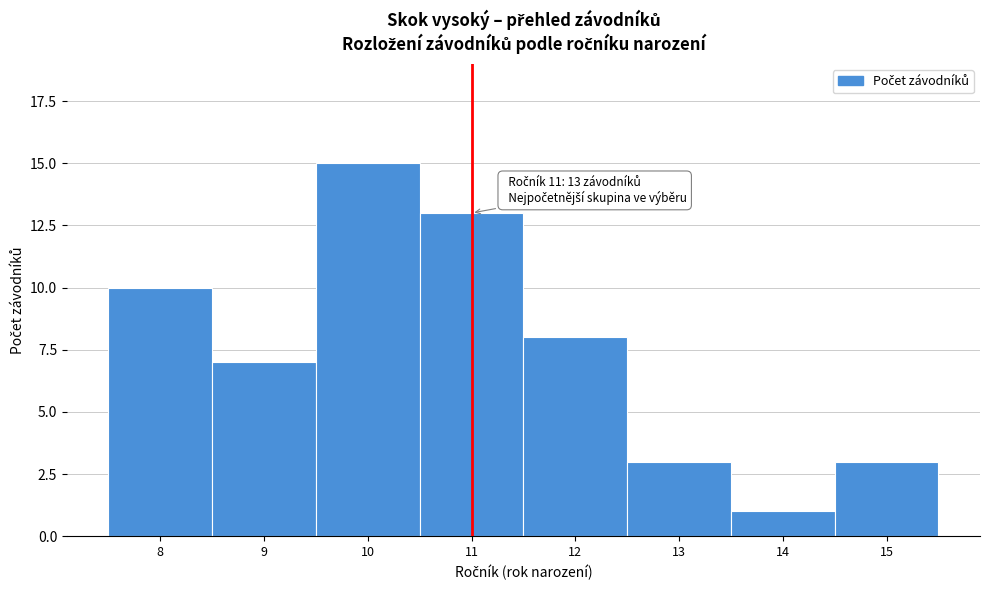

Reading right to left, what are all the values shown in this chart?

3	1	3	8	13	15	7	10